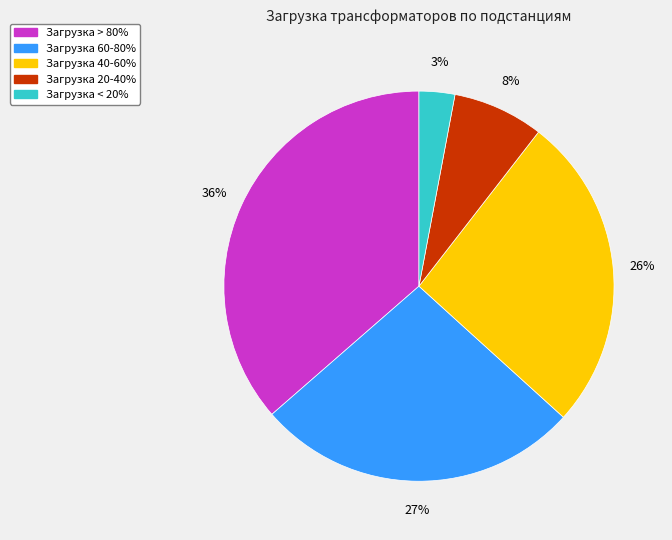

Is there a majority slice in this chart?

No